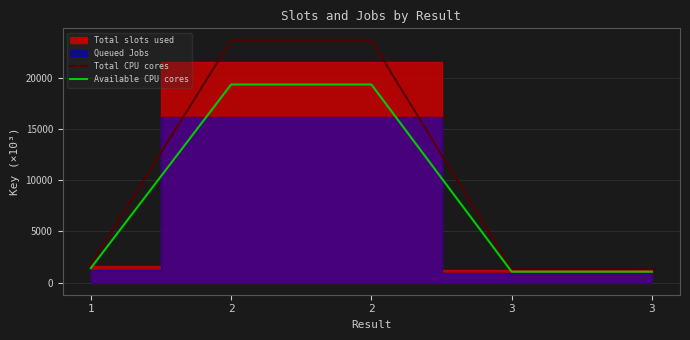

What is the difference between the highest and lowest values at 2?

4300.5